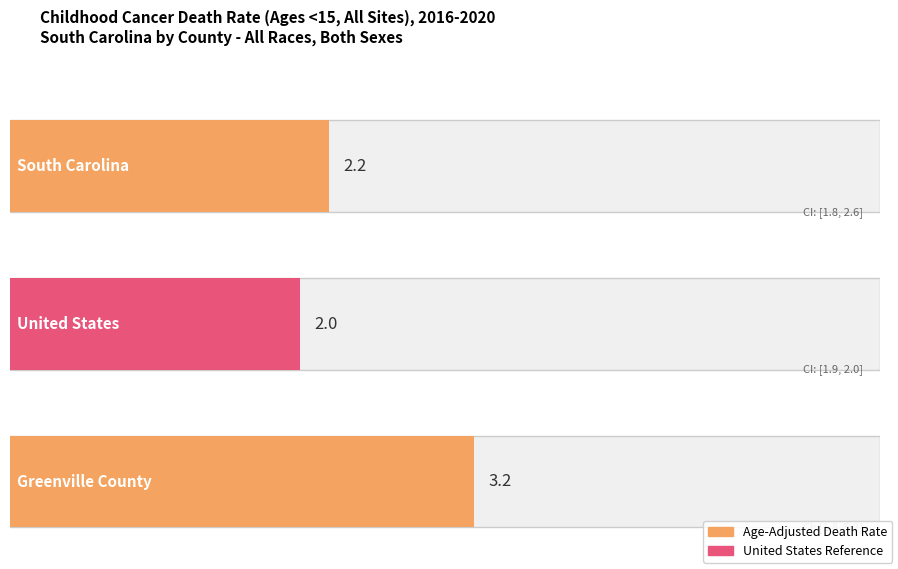

Where is Upper CI nearest to the value 3?

South Carolina